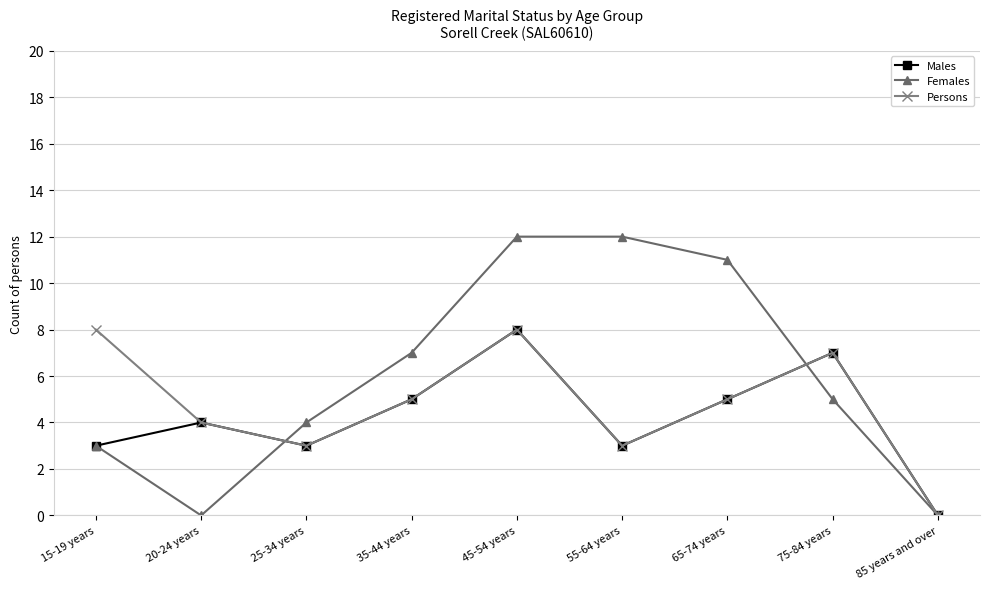

What is the sum of the Persons values at 85 years and over and 75-84 years?

7